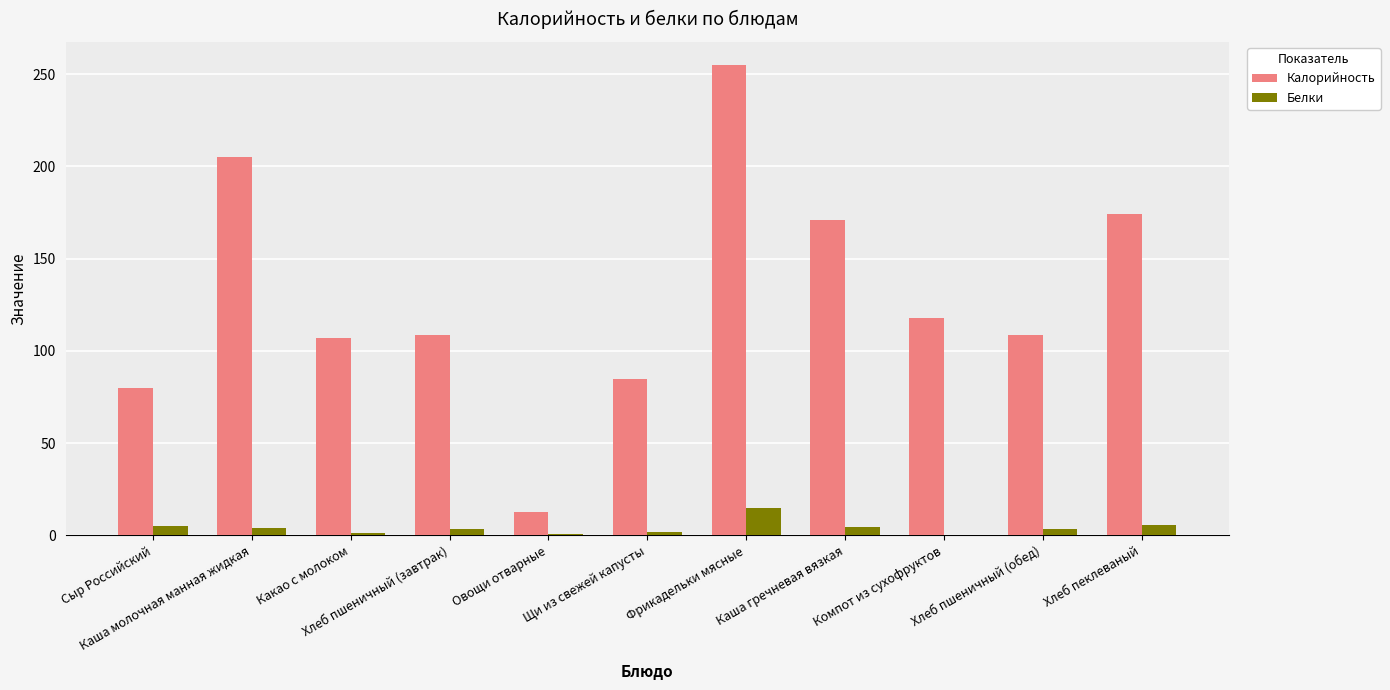

Count the number of categories in the chart.

11